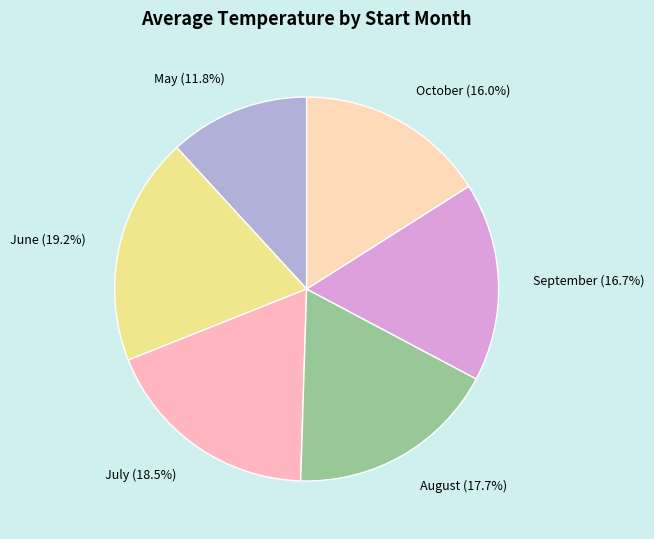

Which slice is the largest?

June